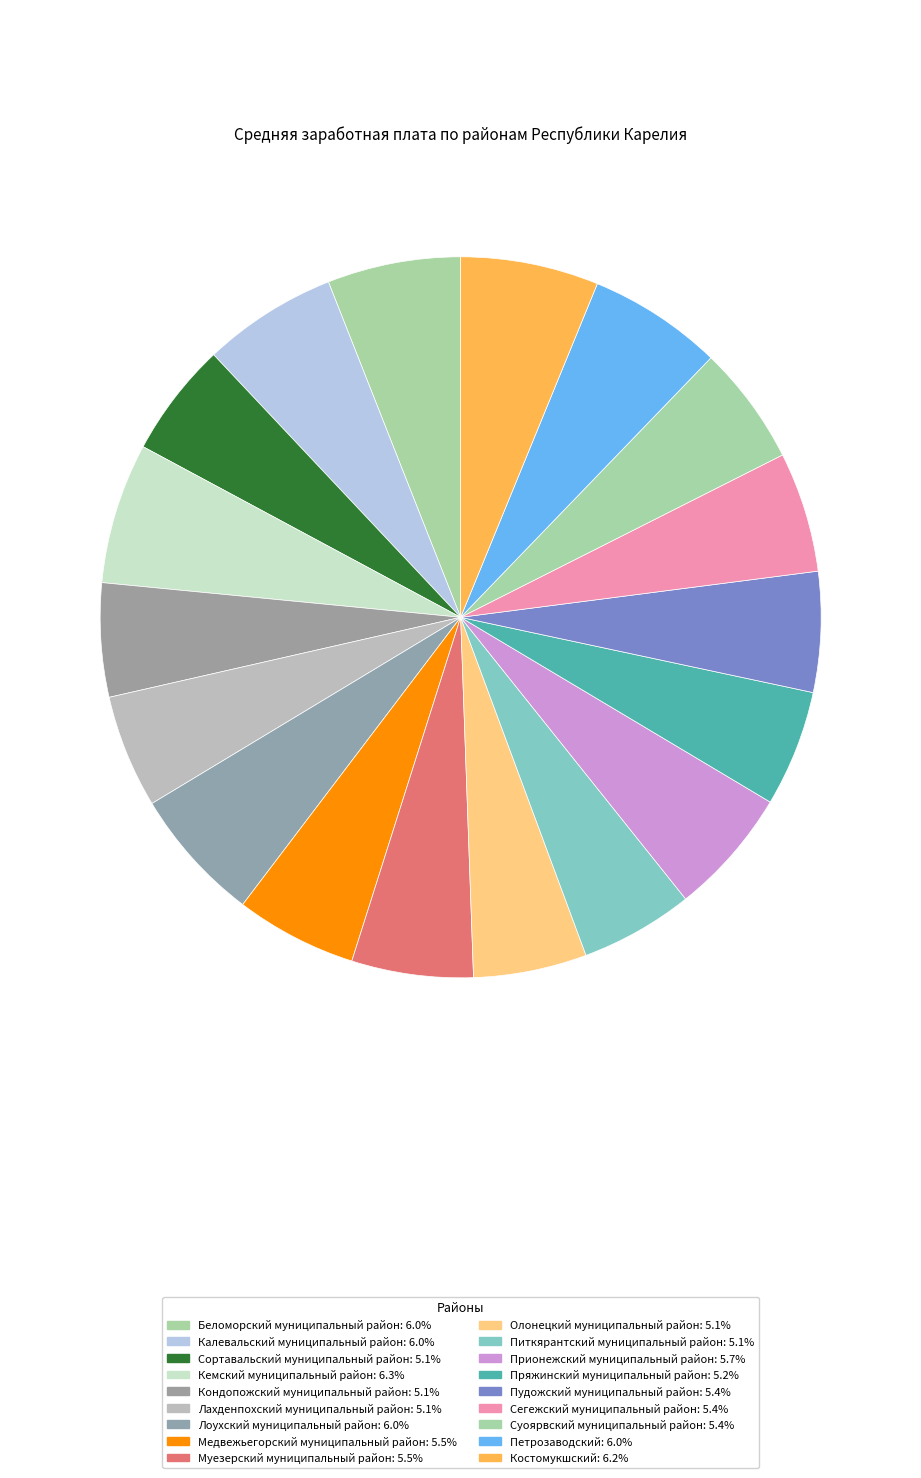

How much of the chart is everything except Пудожский муниципальный район?

94.6%